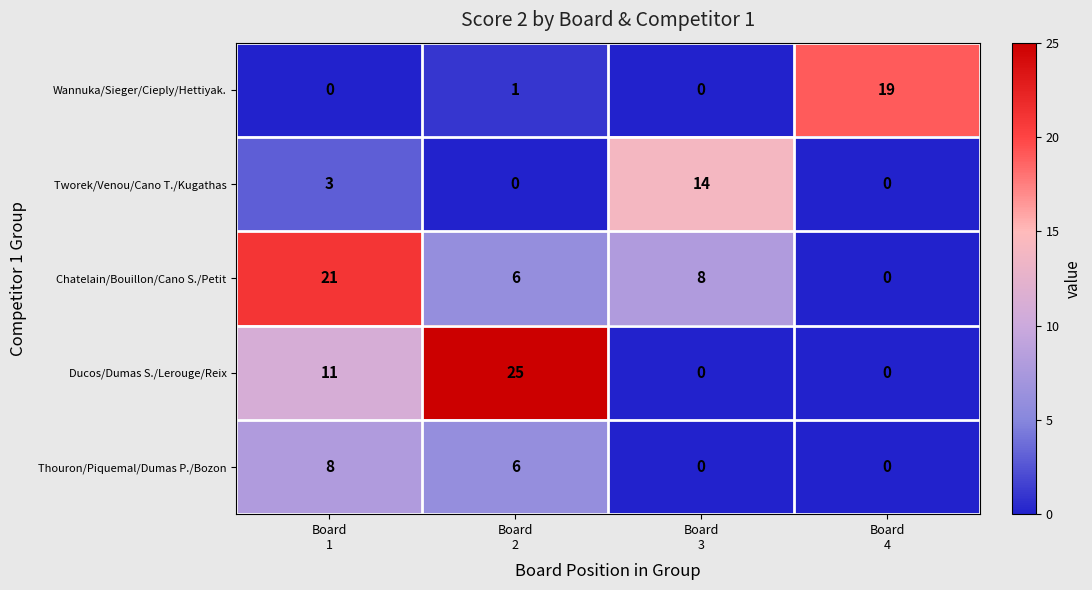

Which series has the largest range (max minus min)?

Ducos/Dumas S./Lerouge/Reix